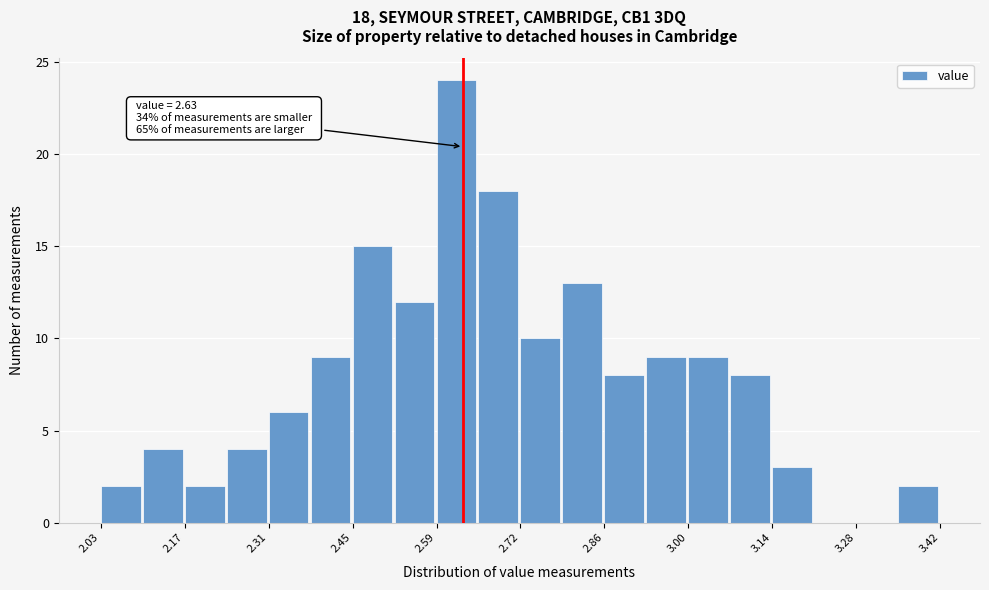

Around what value on the x-axis is the tallest bar? Give the approximate position of its centre, as read against the axis.

2.62